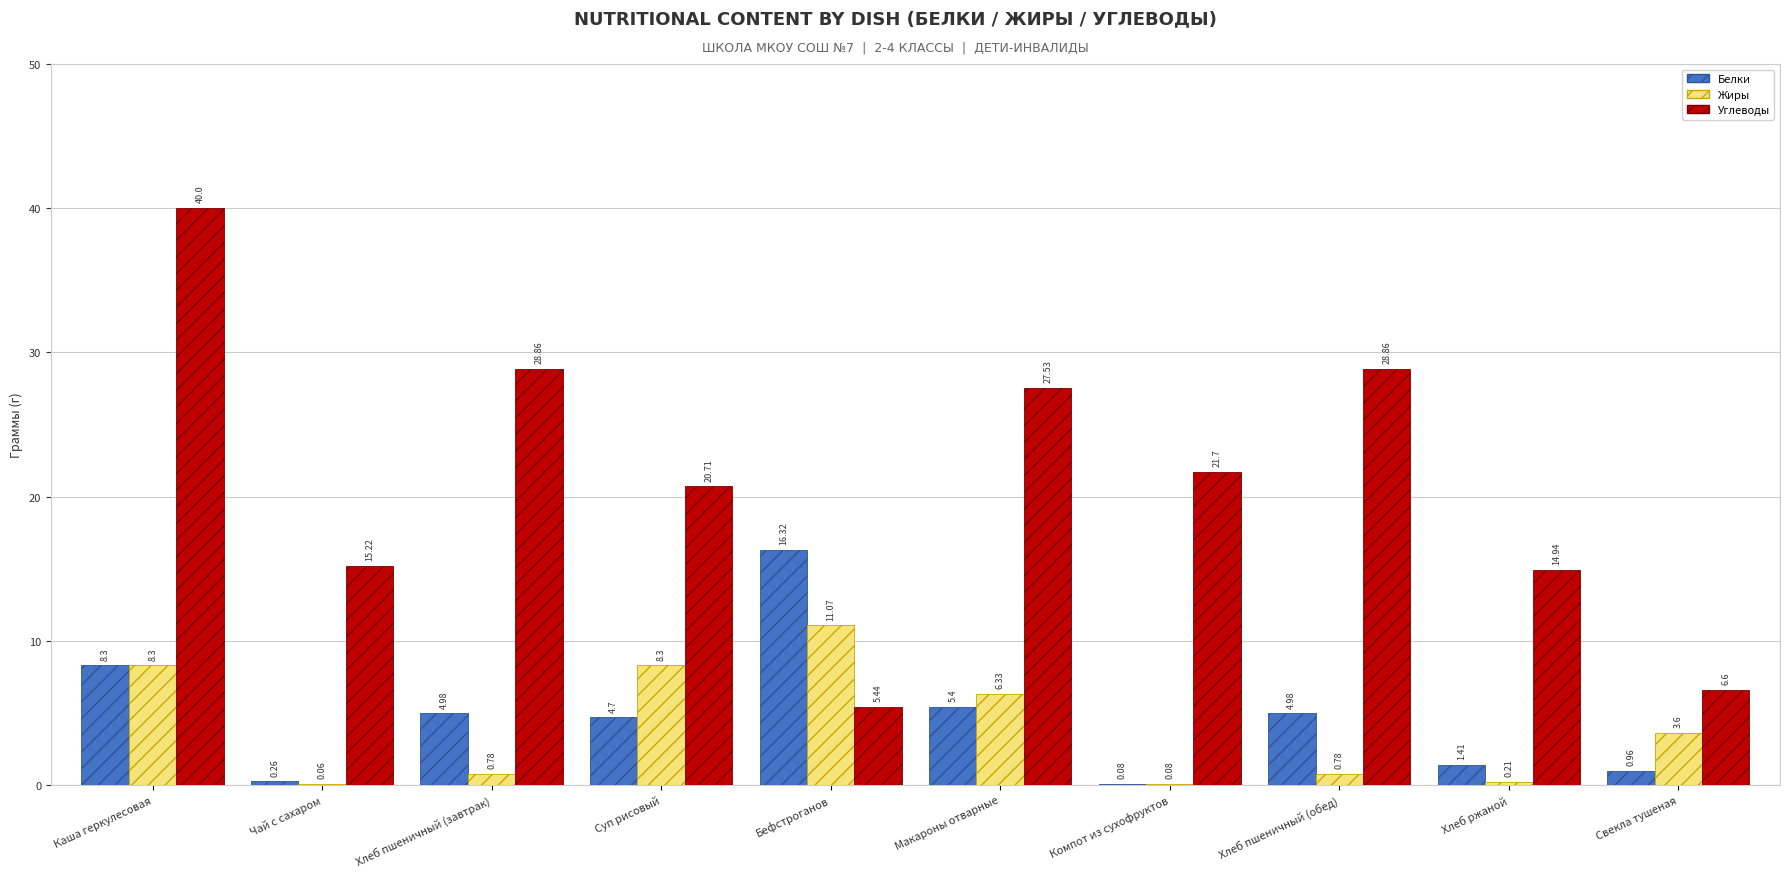

Are the bars grouped side by side (vs. stacked)?

Yes